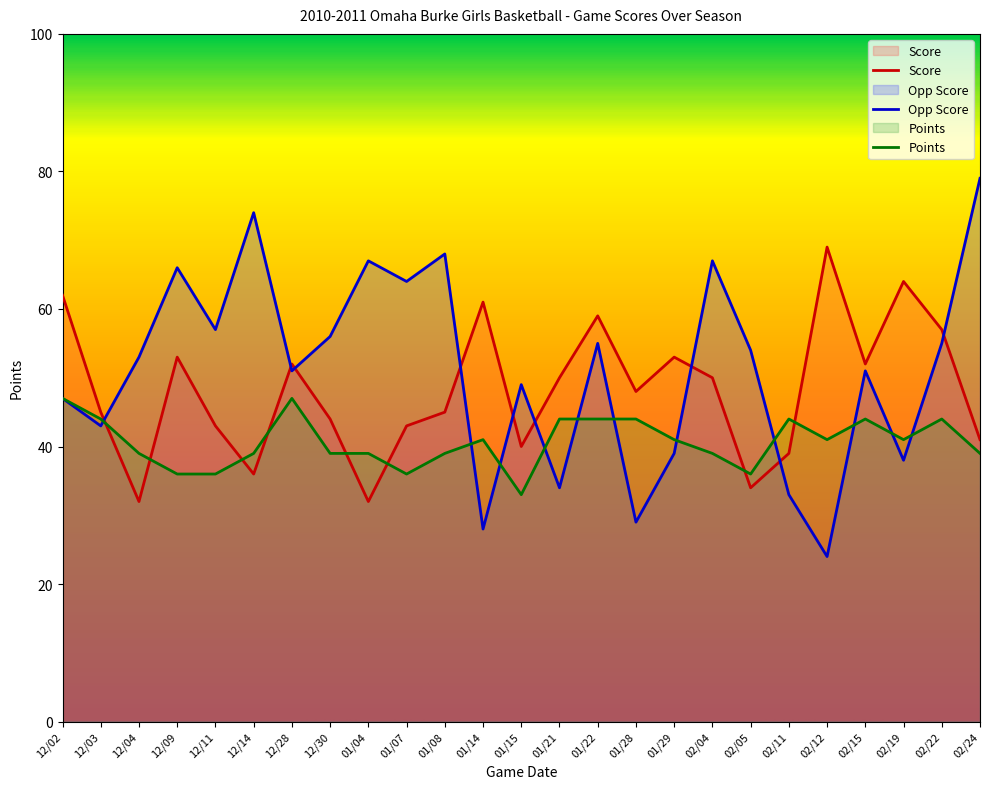

What is the difference between the maximum and minimum values in the Points series?

14